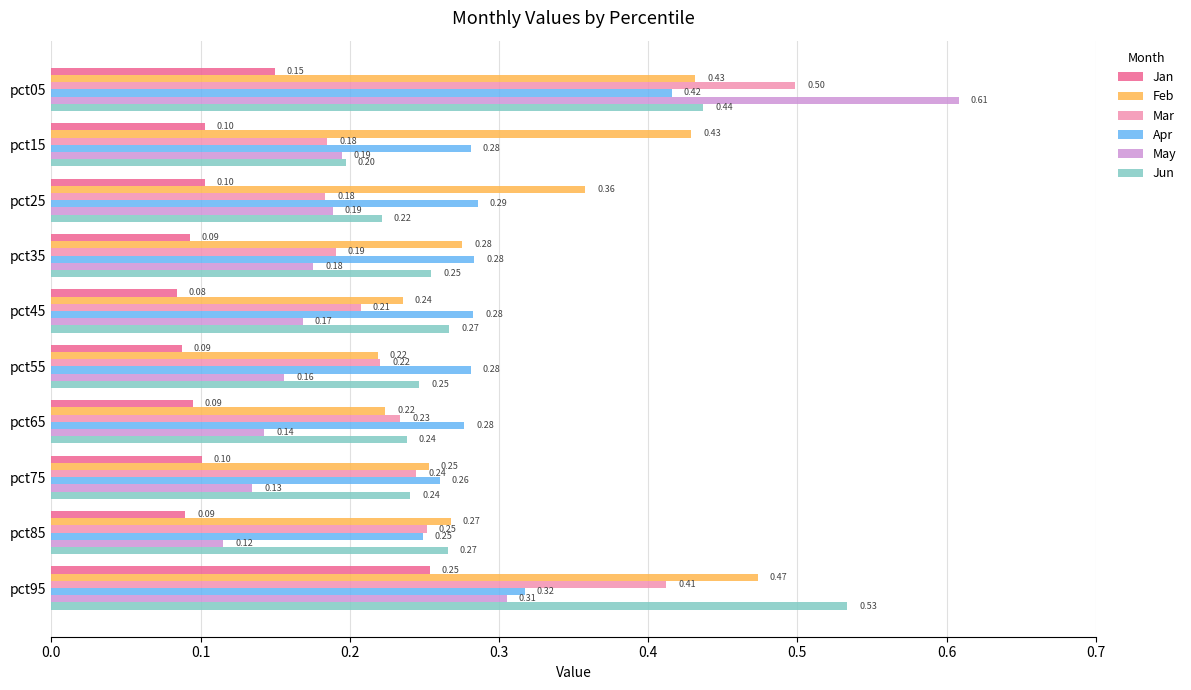

Which series has the widest spread of values?

May